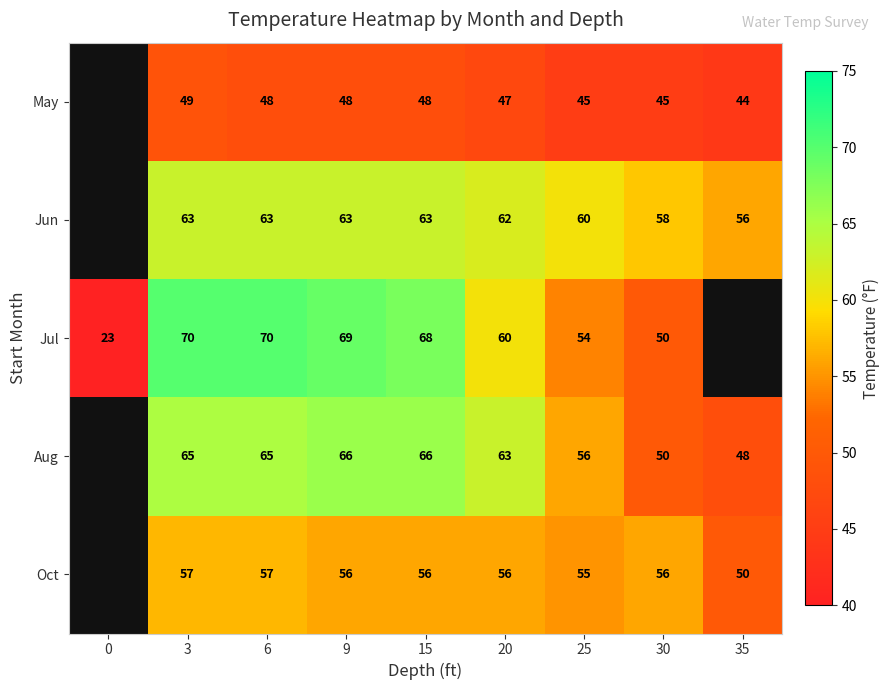

True or false: Aug has a value of 48 at 35.

True